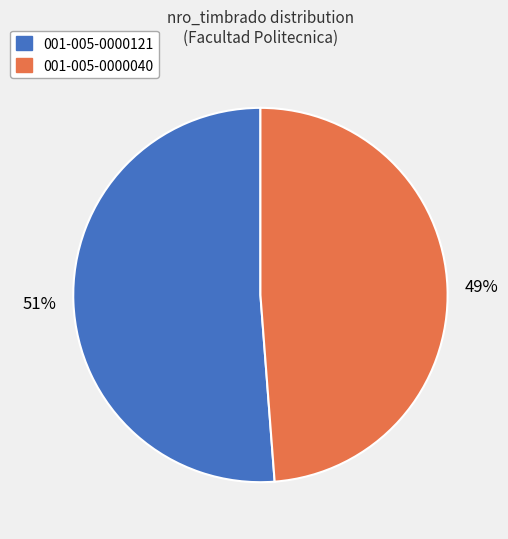

Is the sum of 001-005-0000040 and 001-005-0000121 greater than half?

Yes